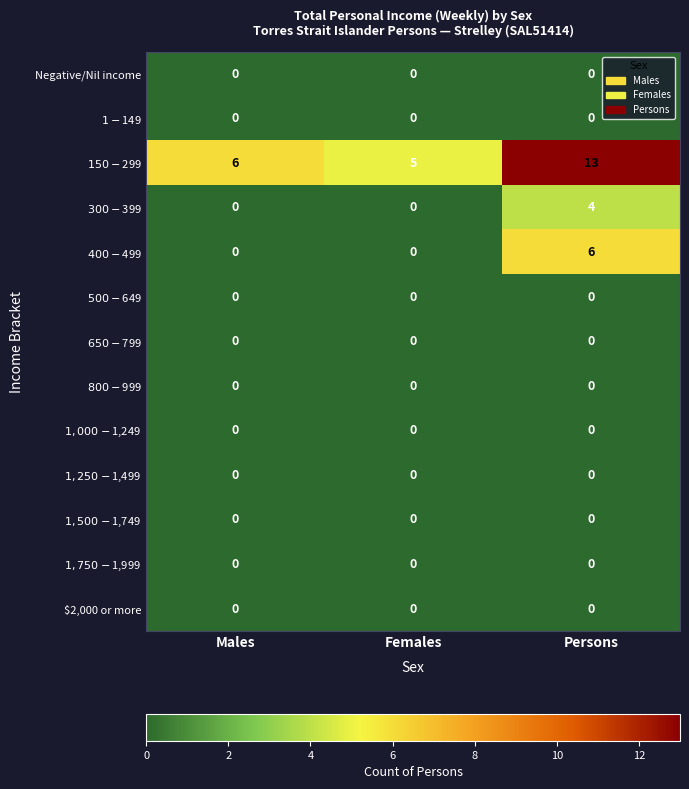

At how many categories does at least one series exceed 1?

3